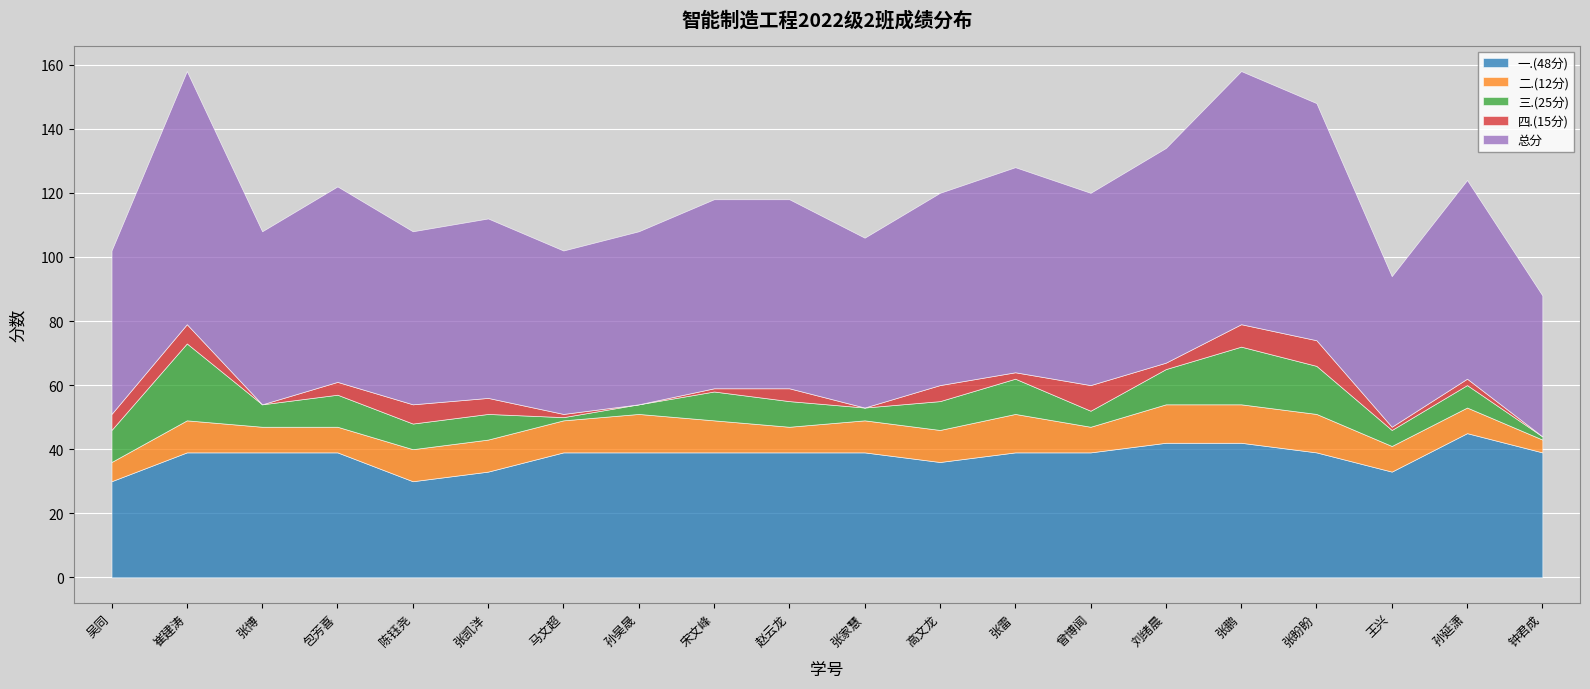

True or false: 二.(12分) and 四.(15分) intersect in this chart.

False